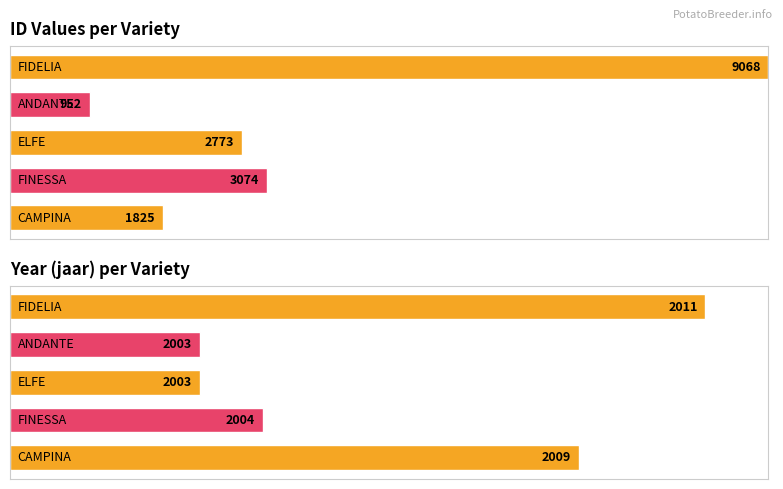

What are all the series names shown in the legend?

ID, jaar